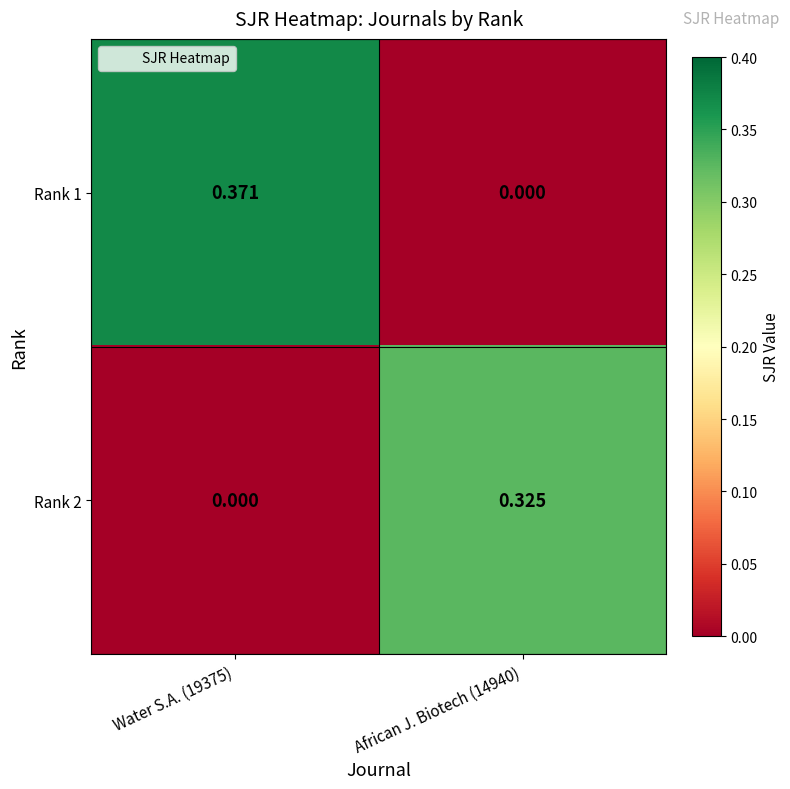

How many series are shown in this chart?

2